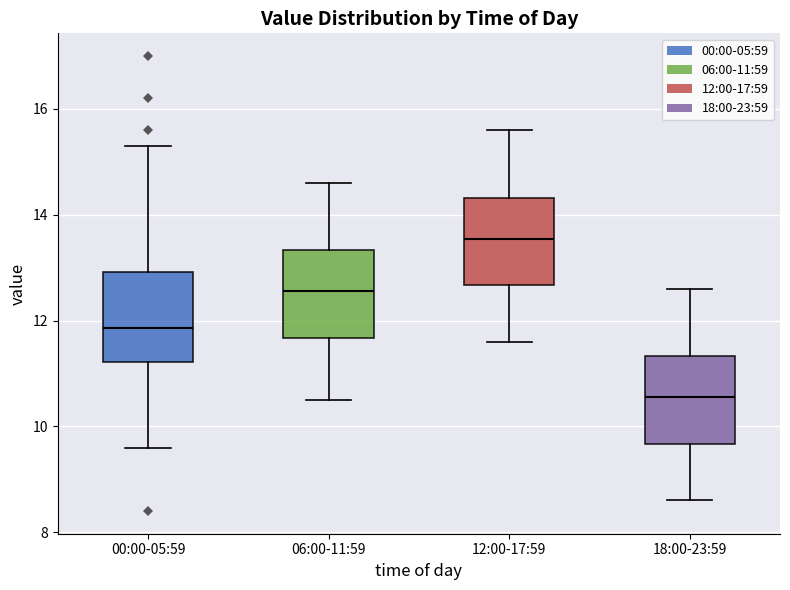

Reading left to right, transcribe this box plot: for each box, give where its median line is, the range the box spans, and where its two whiskers end, as read against the y-axis. The values are not printed on the chart, so give them approximately, as read against the axis.

00:00-05:59: median 11.8, box 11.2 to 13.0, whiskers 9.6 to 15.4
06:00-11:59: median 12.6, box 11.6 to 13.4, whiskers 10.6 to 14.6
12:00-17:59: median 13.6, box 12.6 to 14.4, whiskers 11.6 to 15.6
18:00-23:59: median 10.6, box 9.6 to 11.4, whiskers 8.6 to 12.6